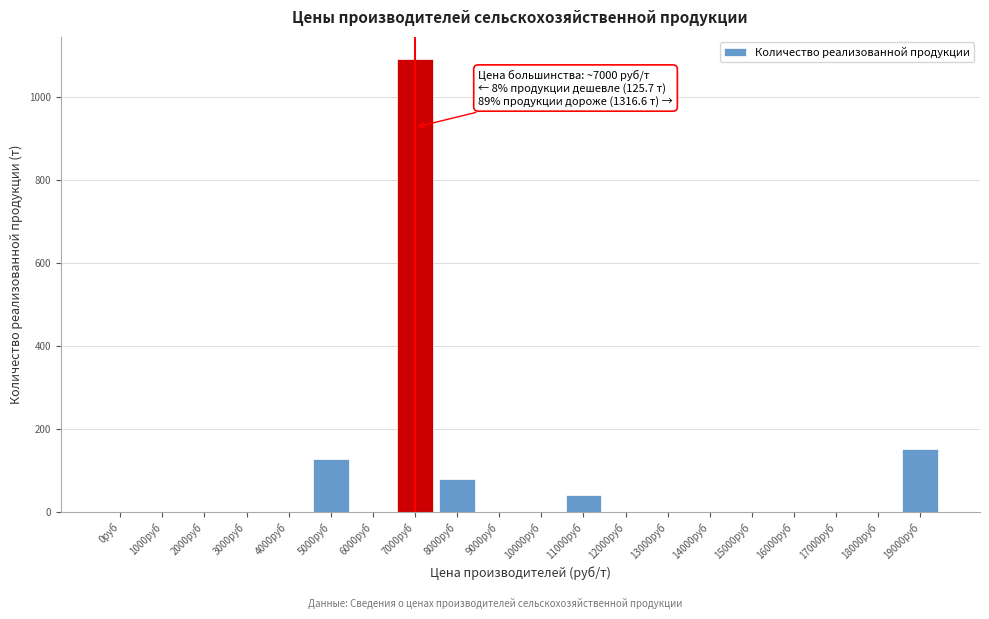

Where is the data nearest to the value 544?

19000руб